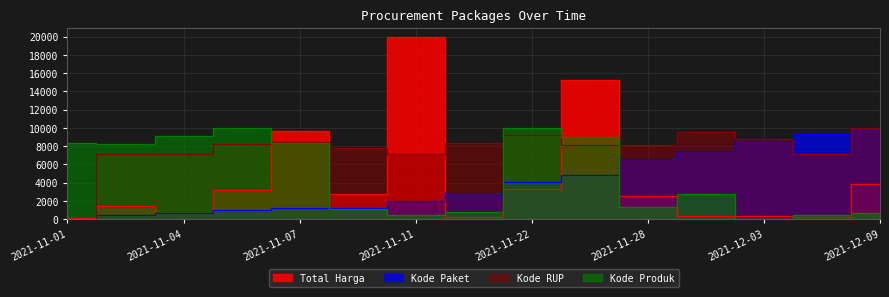

Rank the categories by Kode RUP value from lowest to highest.

2021-11-01, 2021-11-03, 2021-11-04, 2021-11-11, 2021-12-07, 2021-11-08, 2021-11-24, 2021-11-28, 2021-11-05, 2021-11-17, 2021-11-07, 2021-12-03, 2021-11-22, 2021-12-01, 2021-12-09